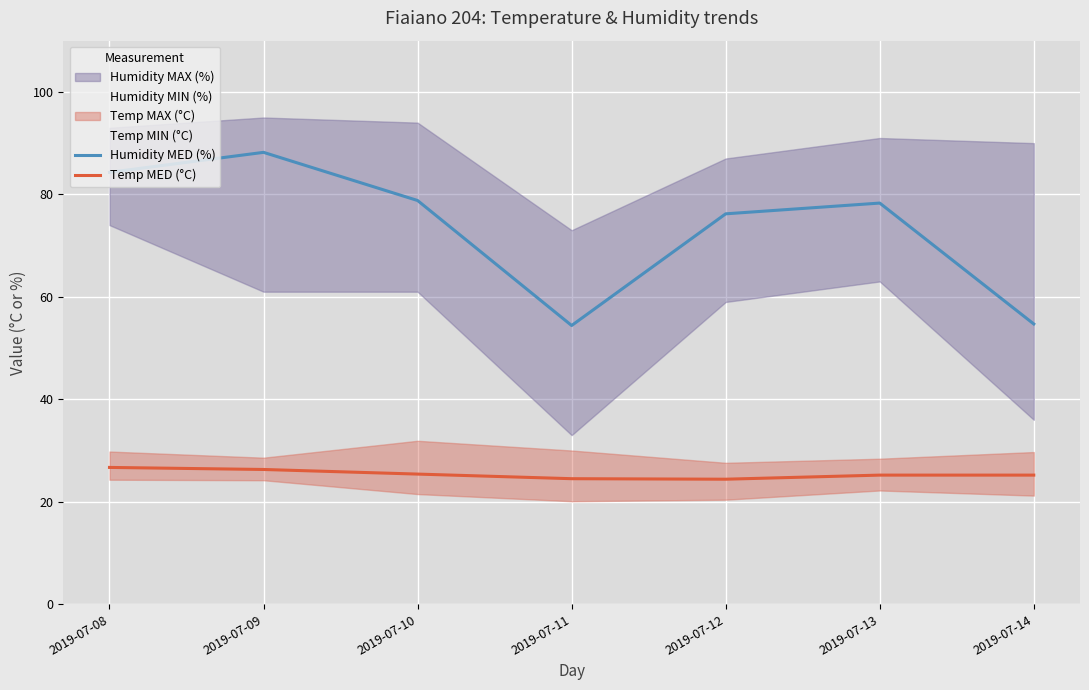

What is the maximum value for Temp MED (°C)?

26.7